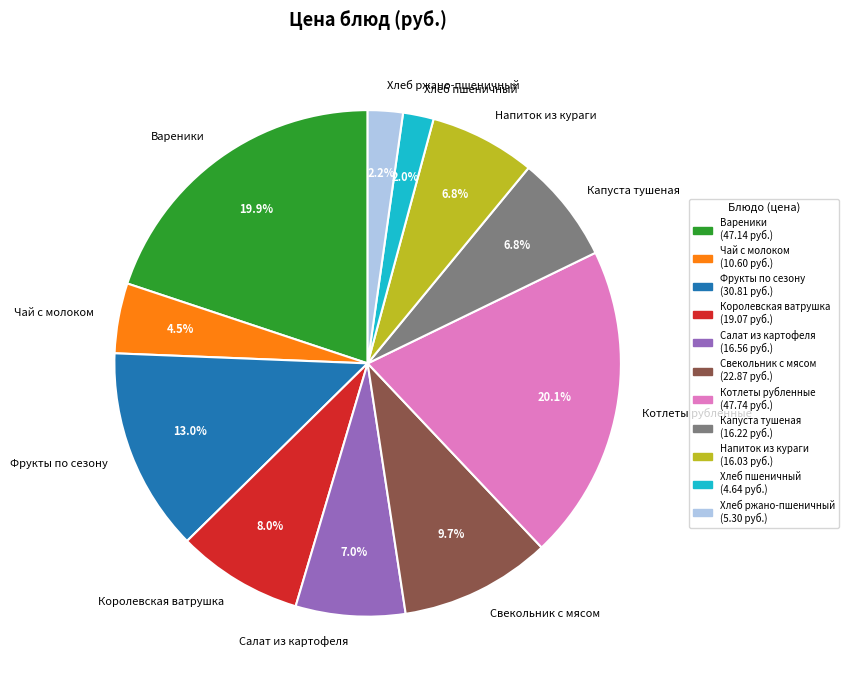

Is there any slice that represents more than half of the pie?

No